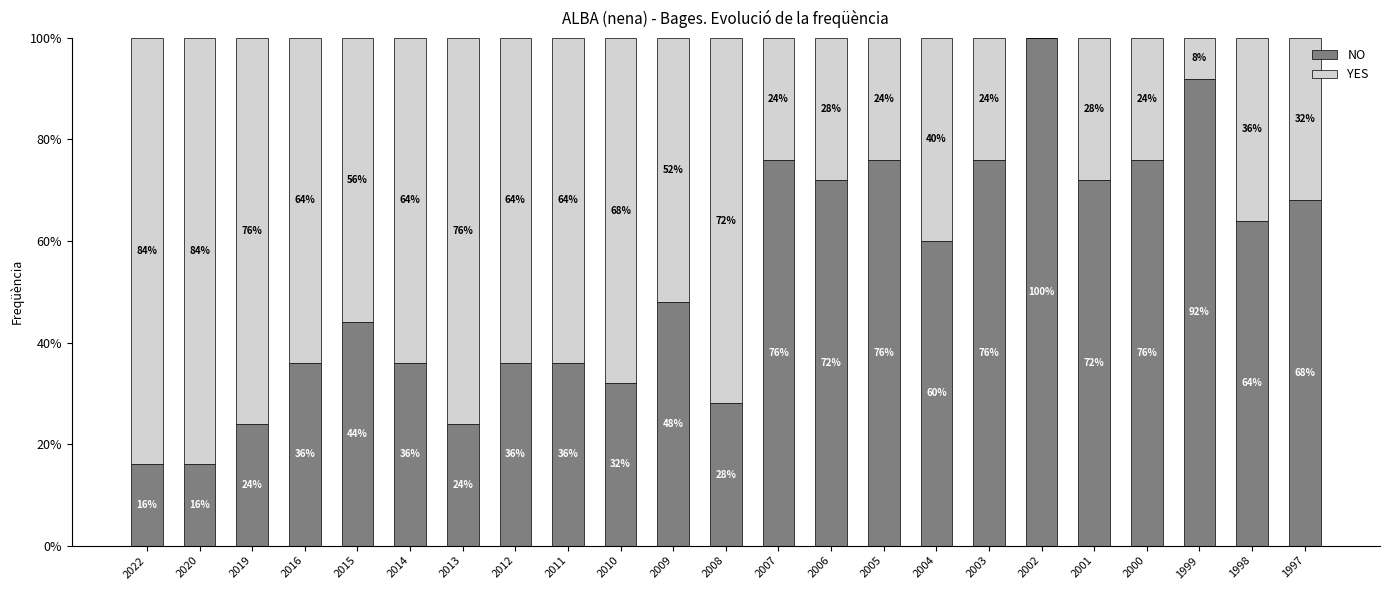

What is the maximum value for NO?

100.0